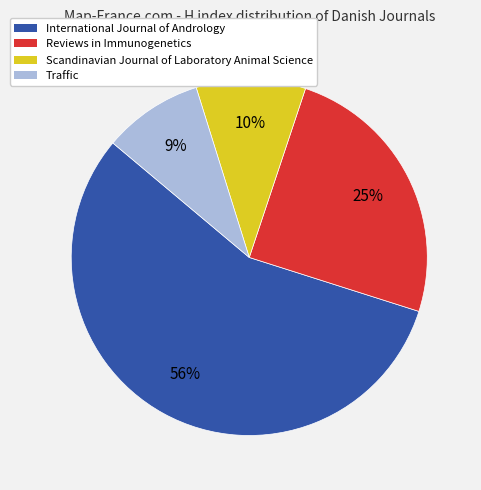

Which category has the biggest portion of the pie?

International Journal of Andrology